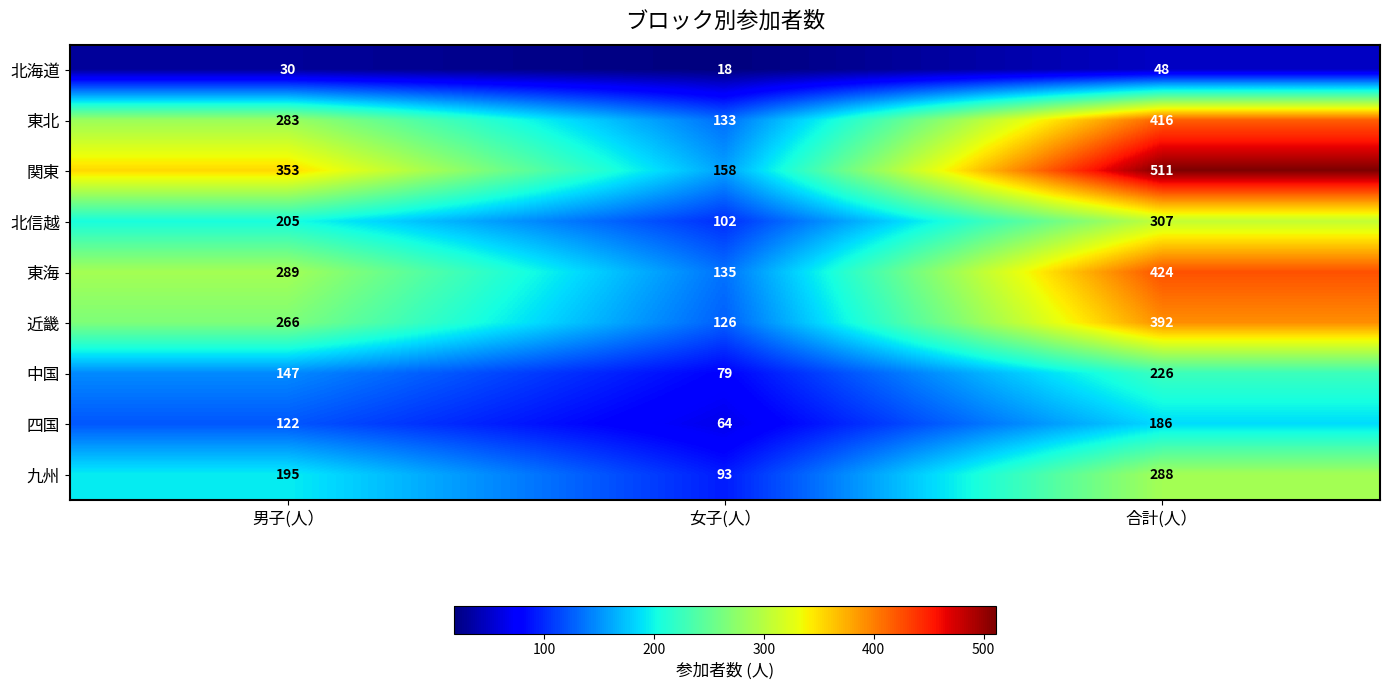

Reading right to left, extract all data points from this chart.

北海道: 48	18	30
東北: 416	133	283
関東: 511	158	353
北信越: 307	102	205
東海: 424	135	289
近畿: 392	126	266
中国: 226	79	147
四国: 186	64	122
九州: 288	93	195